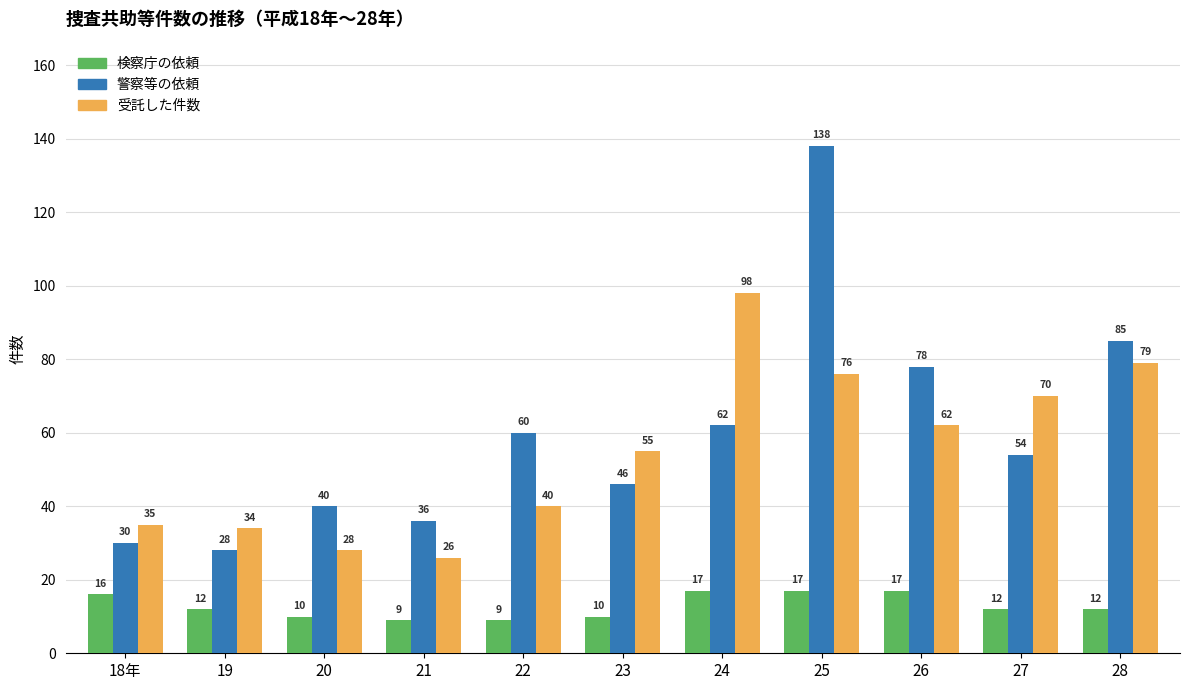

At which label is 警察等の依頼 closest to 83?

28